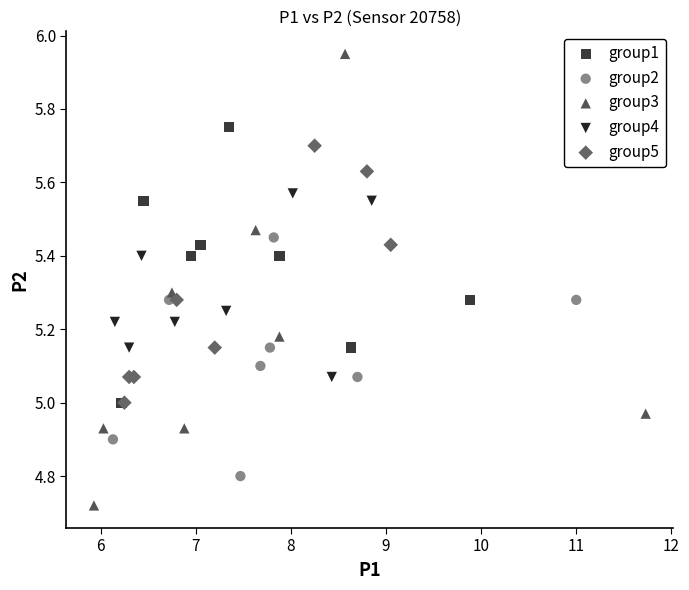

Which series has the widest spread of Y values?

group3